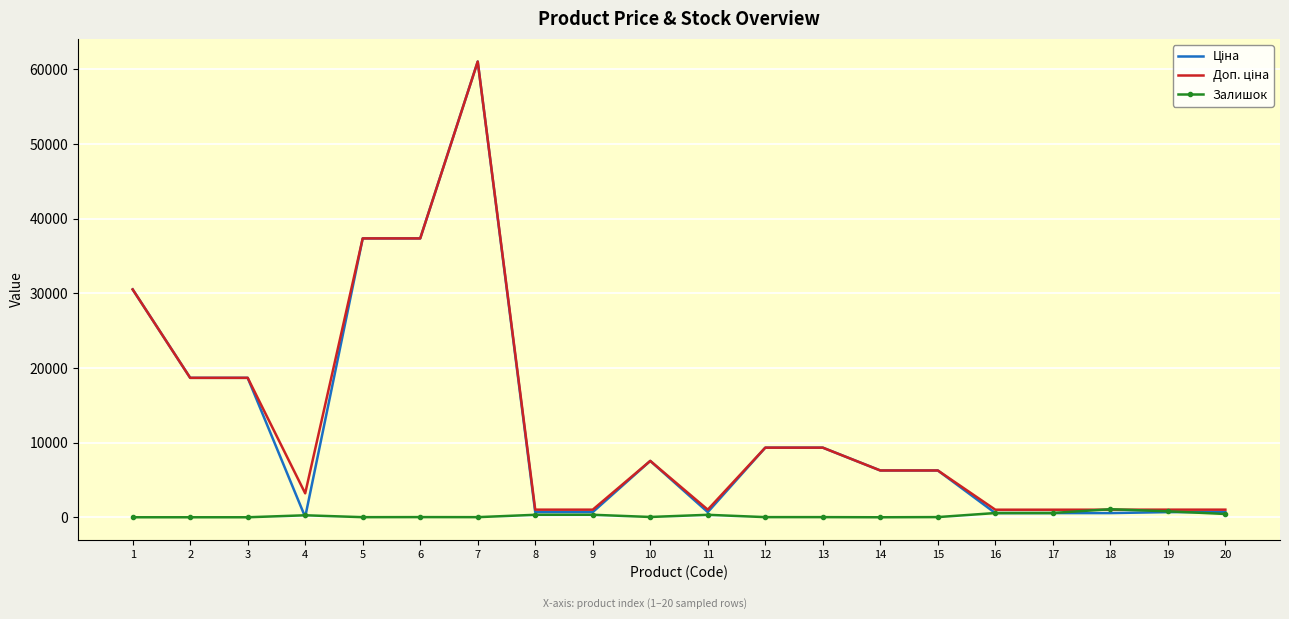

At which category is the sum across all series the highest?

7